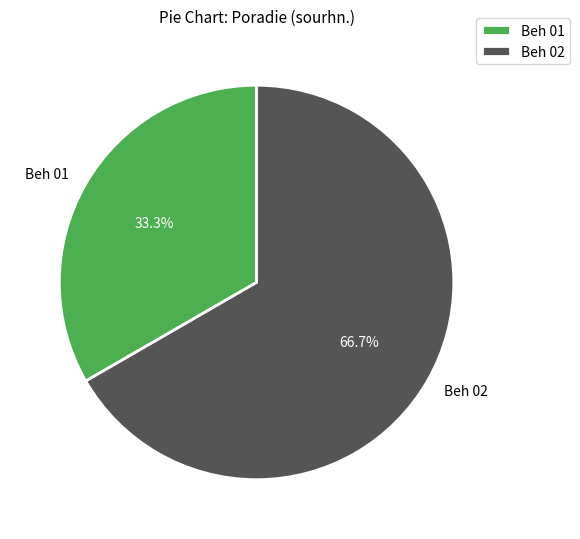

True or false: Beh 02 accounts for 59% of the total.

False